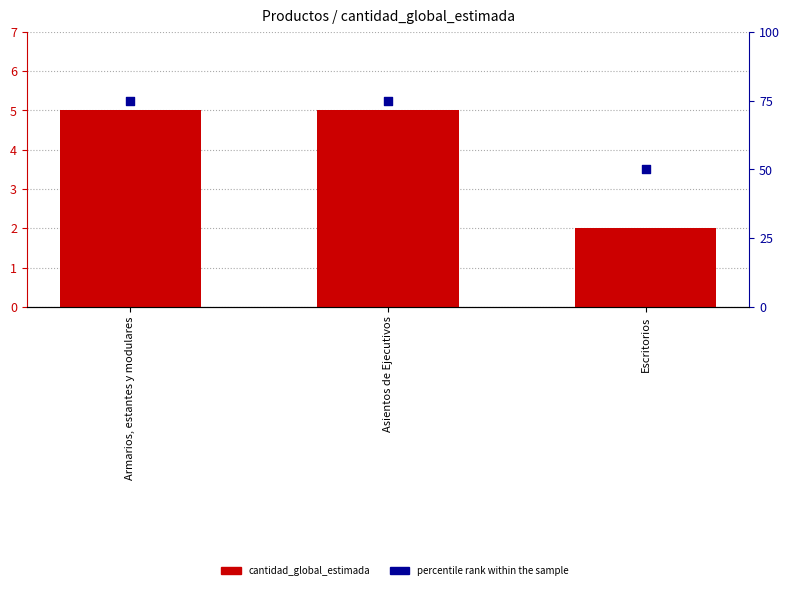

Which series reaches the maximum Y coordinate?

percentile rank within the sample